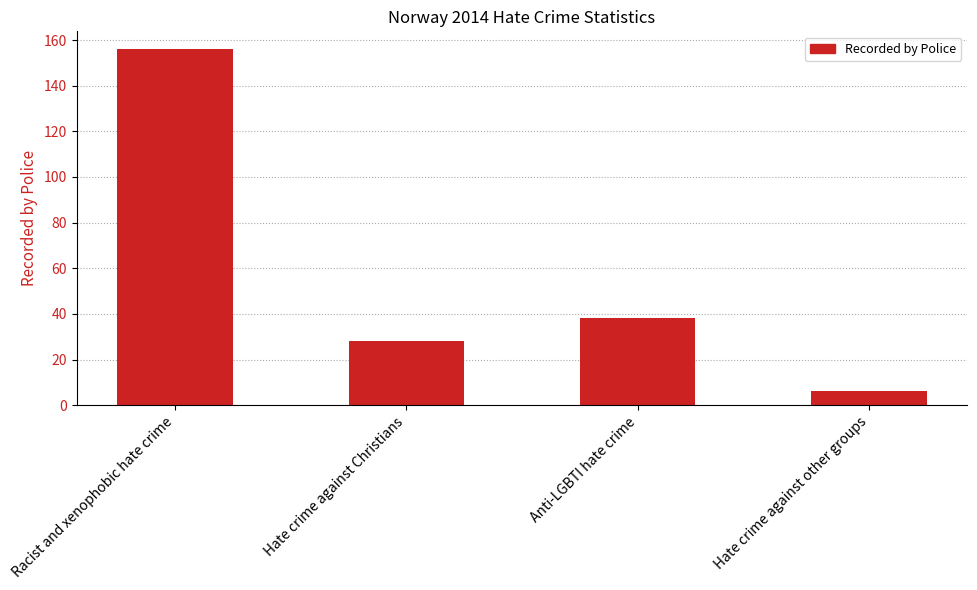

At which label does the data first exceed 38?

Racist and xenophobic hate crime